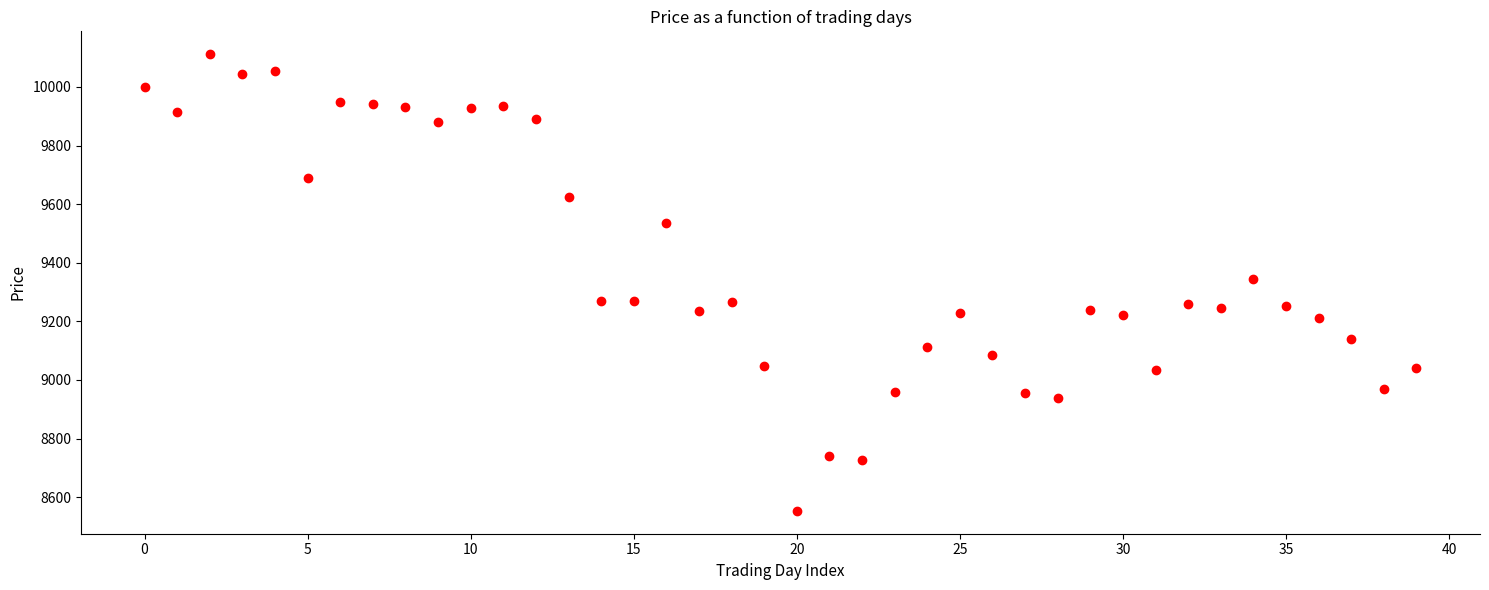

What is the range of Y values (max minus min)?

1559